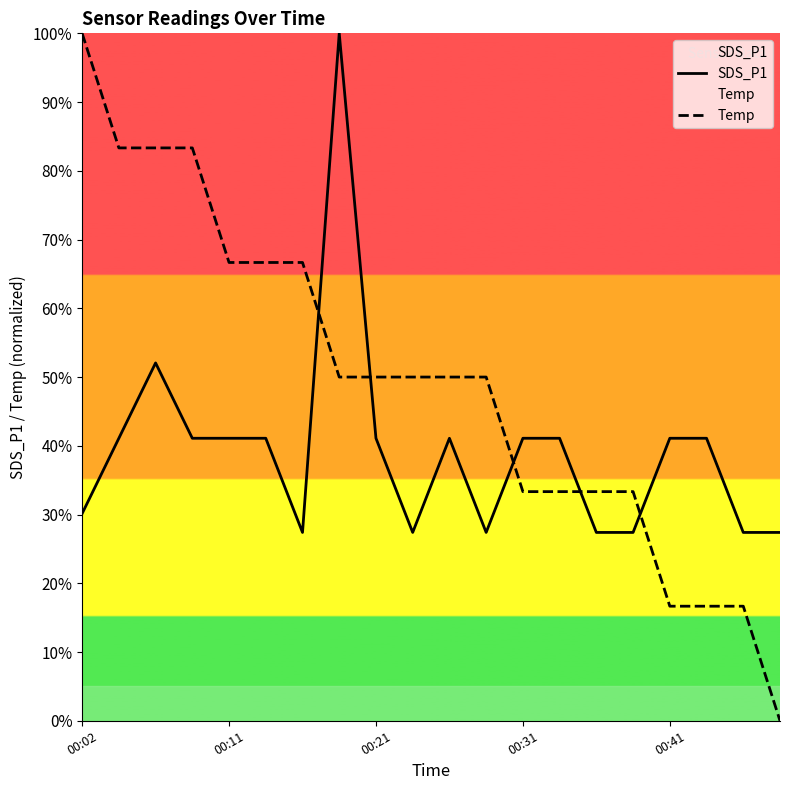

What is the minimum value for SDS_P1?

0.3